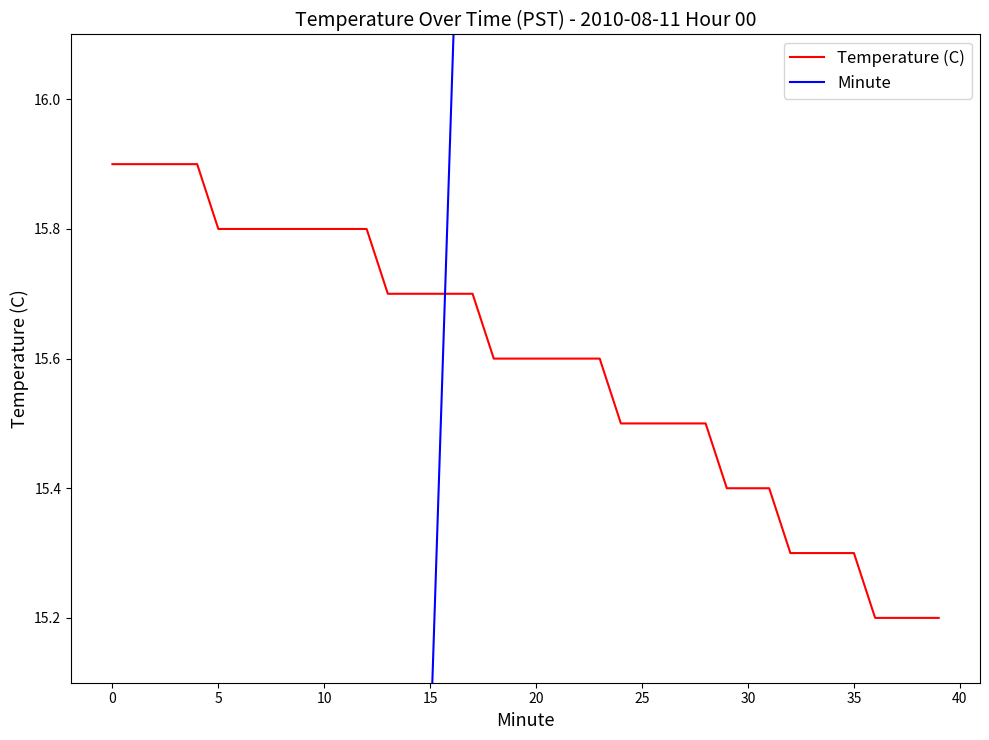

How many Temperature (C) values are between 15 and 16?

40